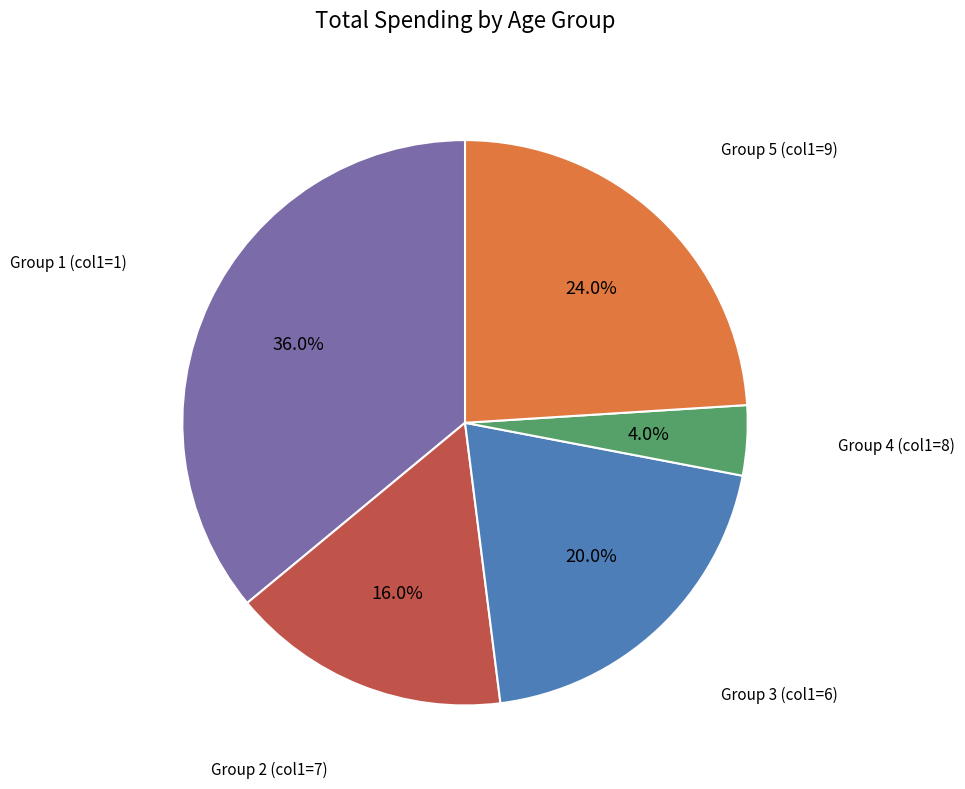

Is there any slice that represents more than half of the pie?

No